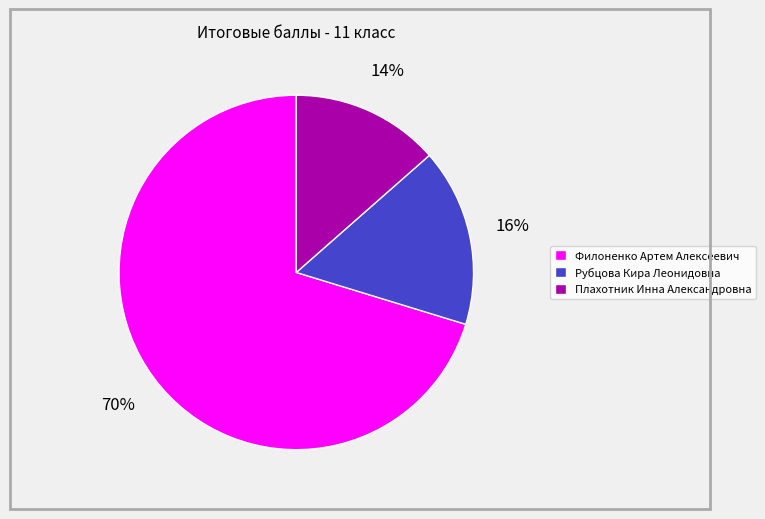

True or false: Плахотник Инна Александровна accounts for 23% of the total.

False